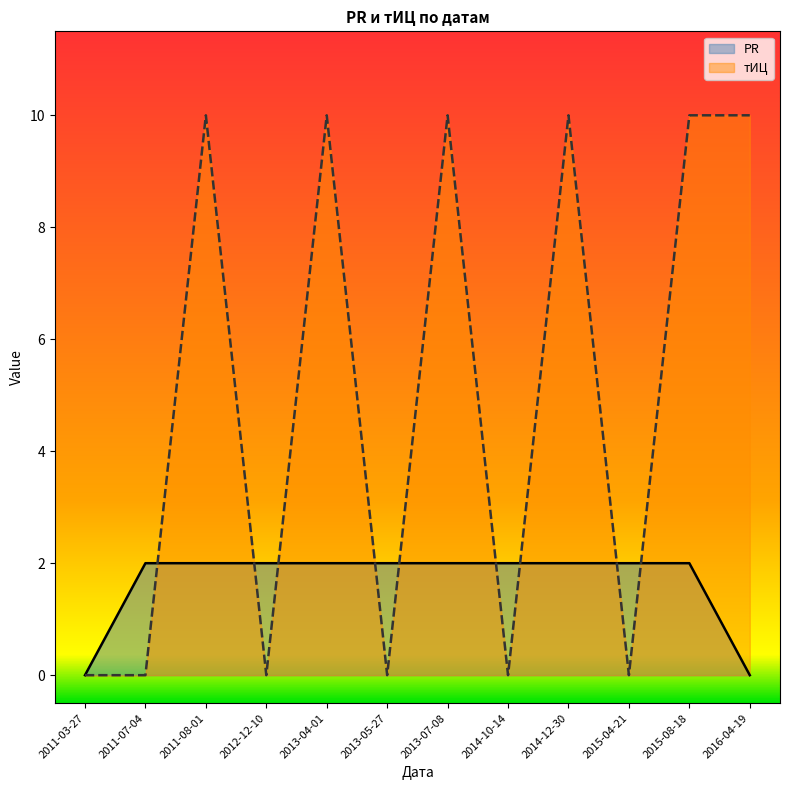

How many тИЦ values are between 0 and 10?

12